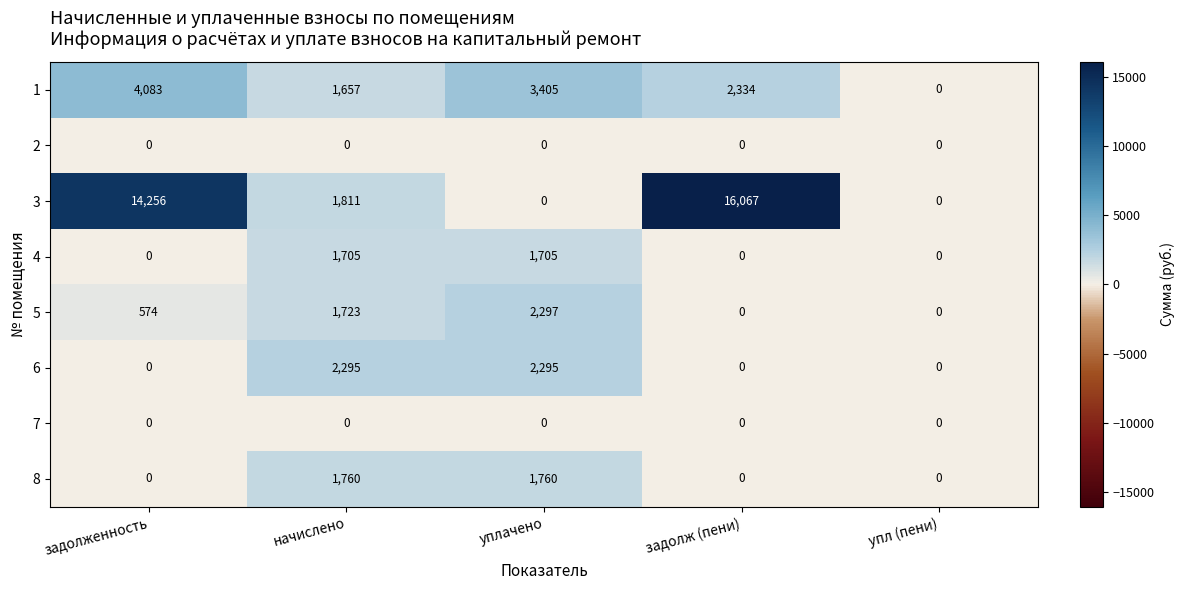

How many data points does each series have?

5